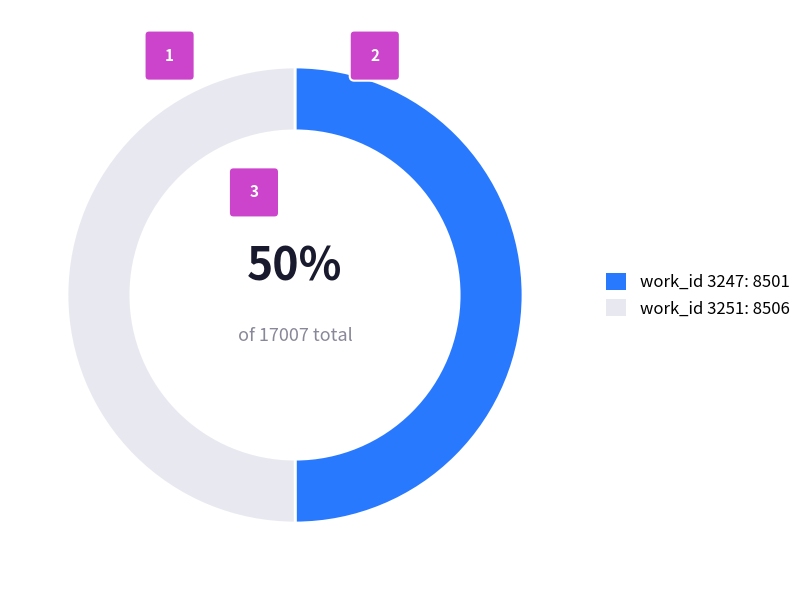

Rank the categories by value from lowest to highest.

3247, 3251